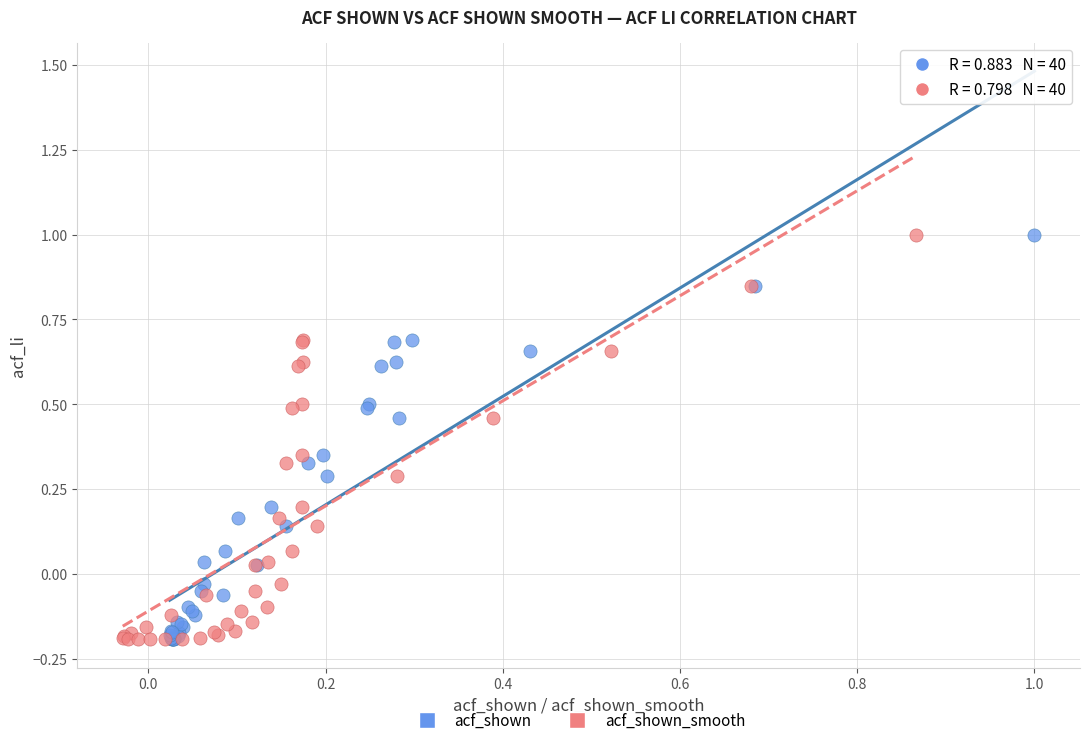

What are all the series names shown in the legend?

acf_shown, acf_shown_smooth